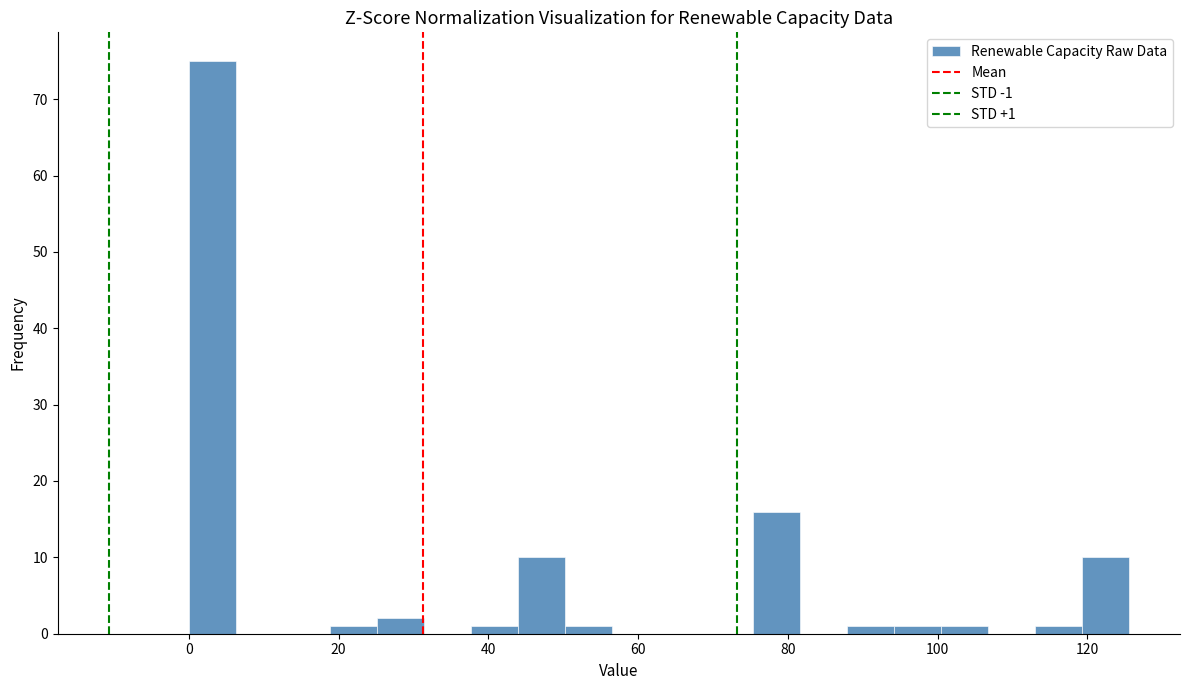

Around what value on the x-axis is the tallest bar? Give the approximate position of its centre, as read against the axis.

4